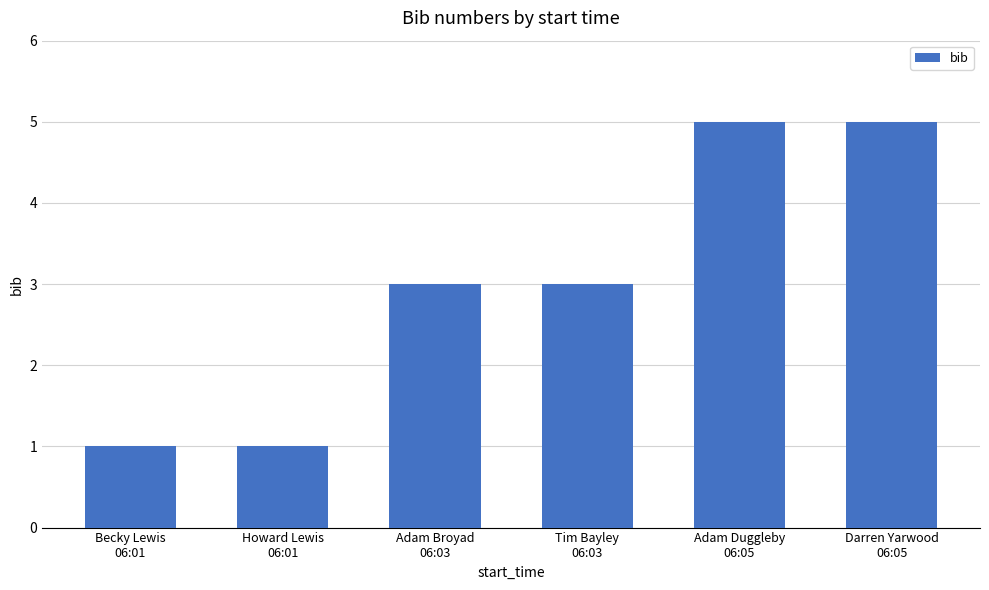

Reading right to left, list all the values displayed in this chart.

5	5	3	3	1	1